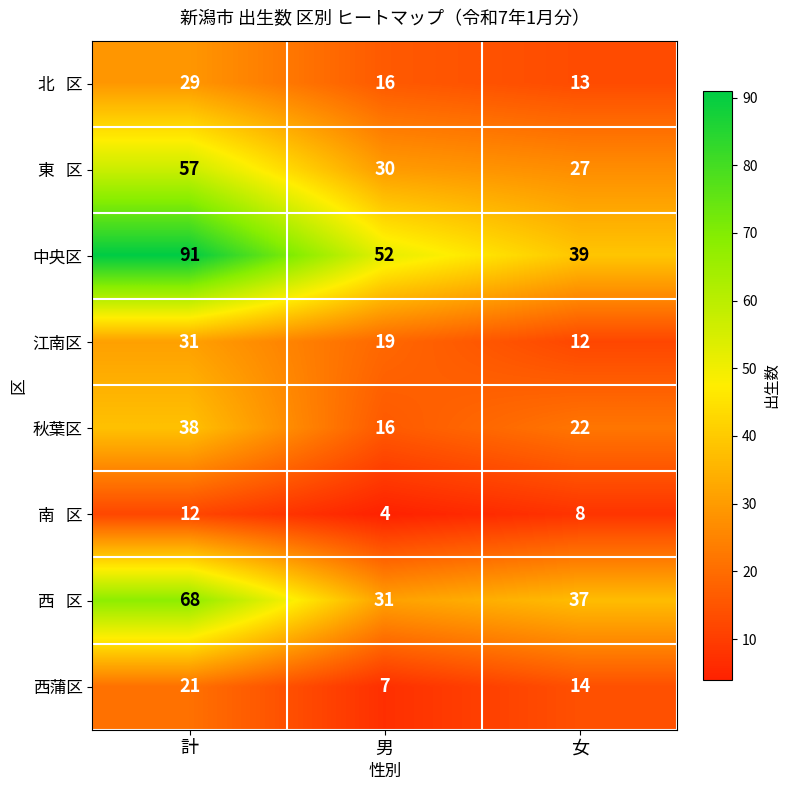

Which series changed the most between 計 and 女?

中央区